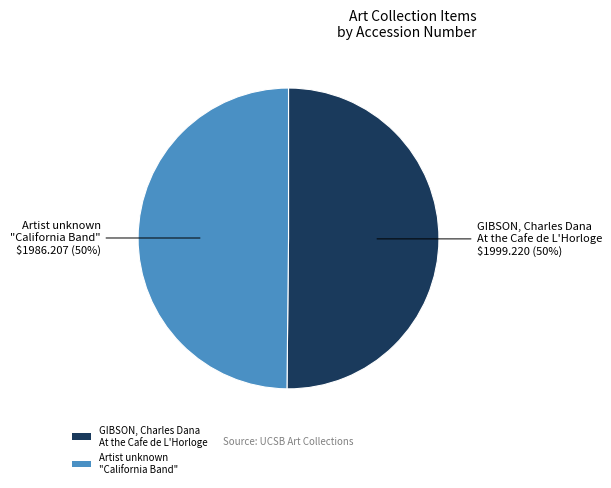

To the nearest percent, what is the average slice percentage?

50%